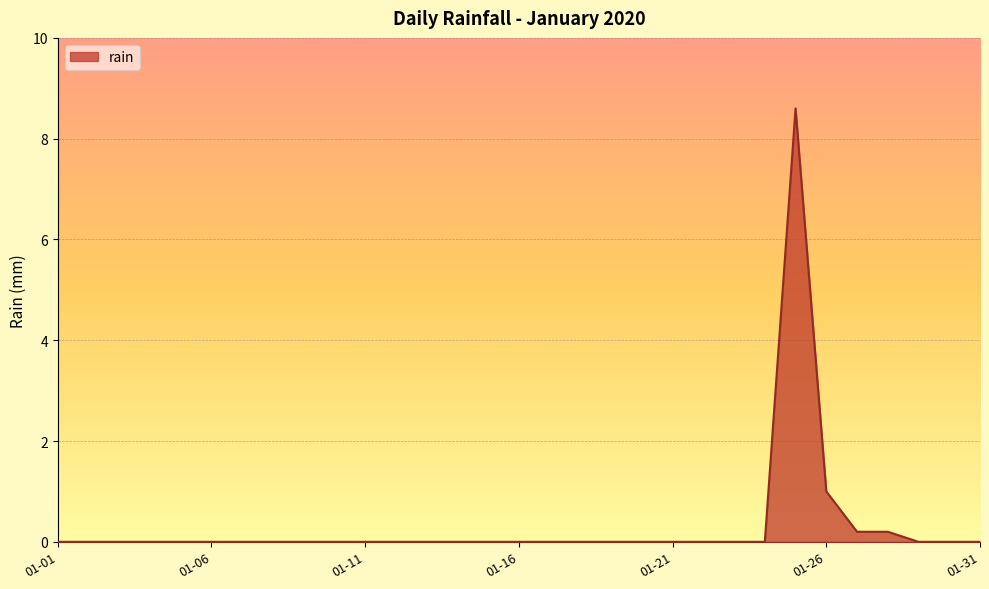

What is the difference between the maximum and minimum values?

8.6